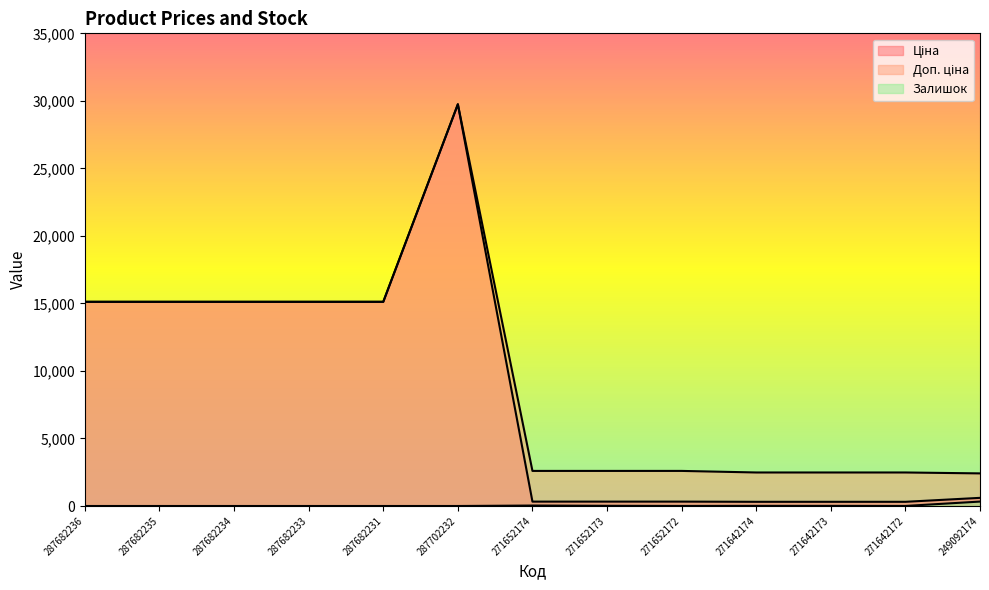

Which series has the largest range (max minus min)?

Ціна